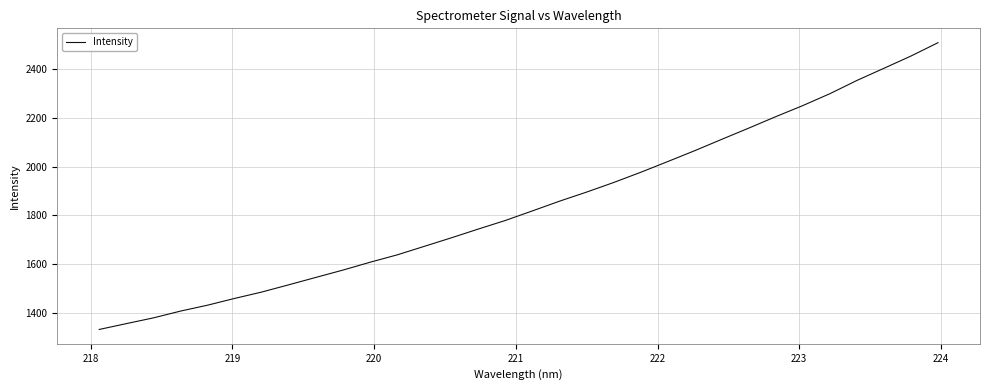

What is the maximum value shown in the chart?

2509.3